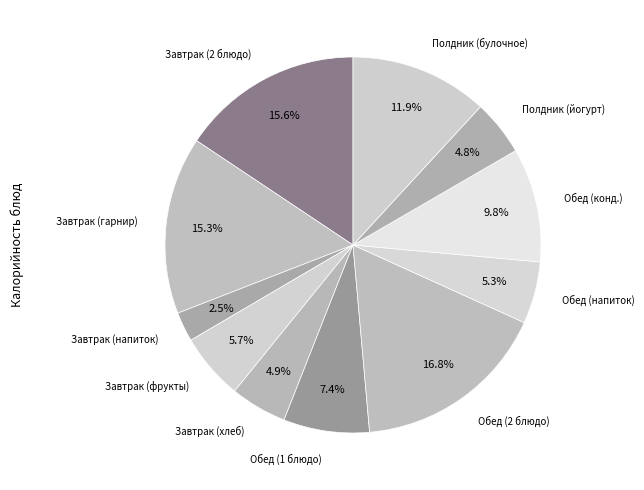

Rank the categories by value from lowest to highest.

Завтрак (напиток), Полдник (йогурт), Завтрак (хлеб), Обед (напиток), Завтрак (фрукты), Обед (1 блюдо), Обед (конд.), Полдник (булочное), Завтрак (гарнир), Завтрак (2 блюдо), Обед (2 блюдо)